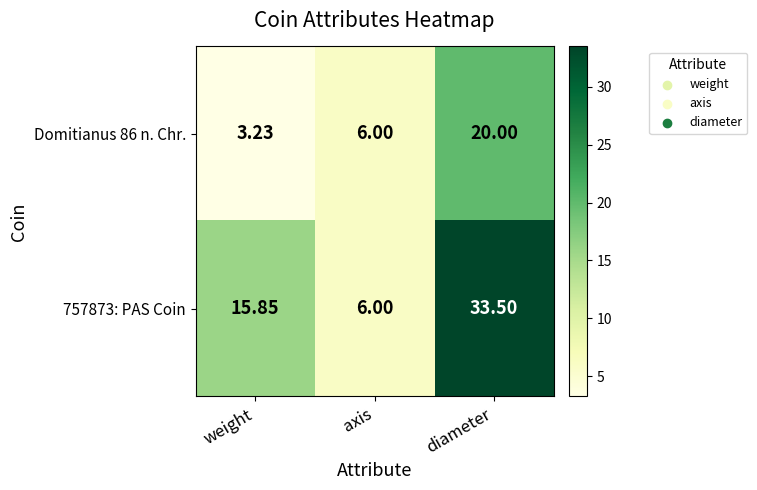

Which series has the largest total across all categories?

757873: PAS Coin